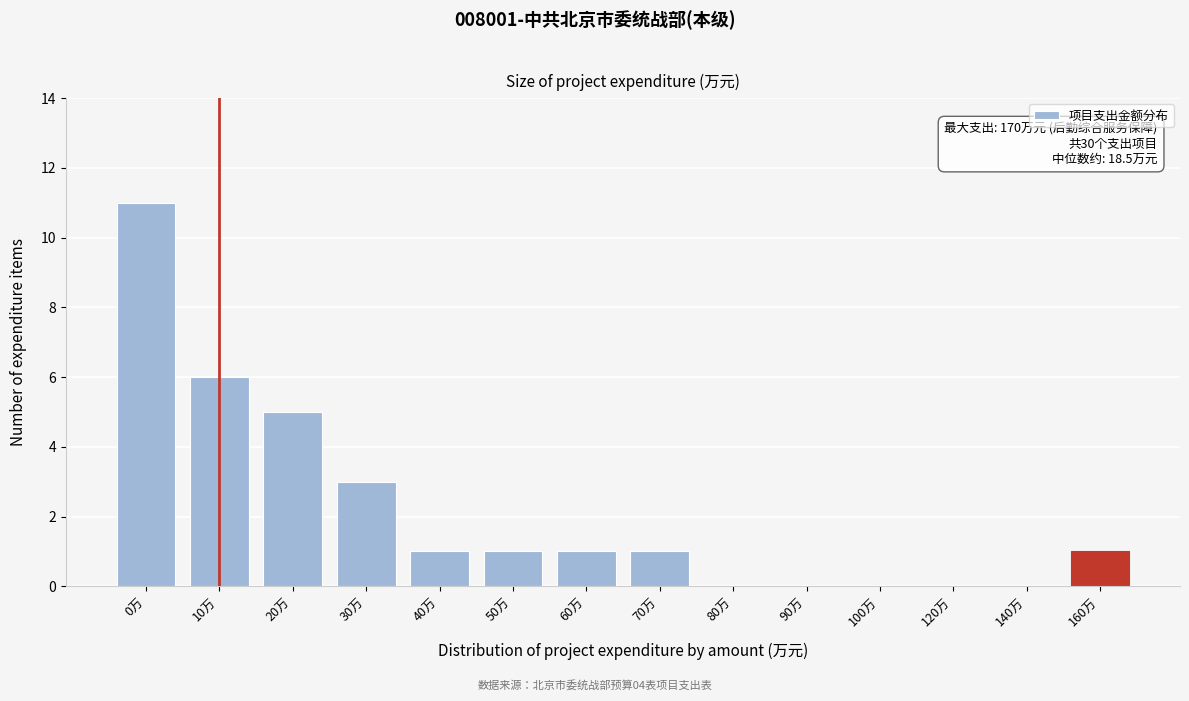

Reading right to left, extract all data points from this chart.

160万=1	140万=0	120万=0	100万=0	90万=0	80万=0	70万=1	60万=1	50万=1	40万=1	30万=3	20万=5	10万=6	0万=11